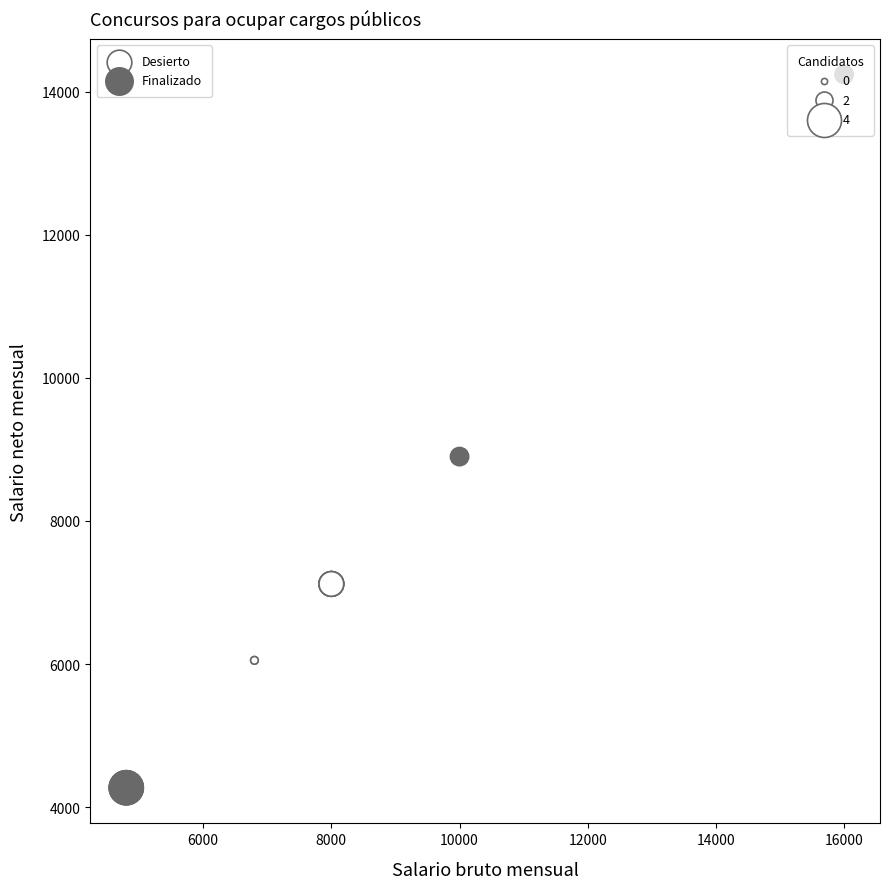

Which series reaches the maximum Y coordinate?

Finalizado